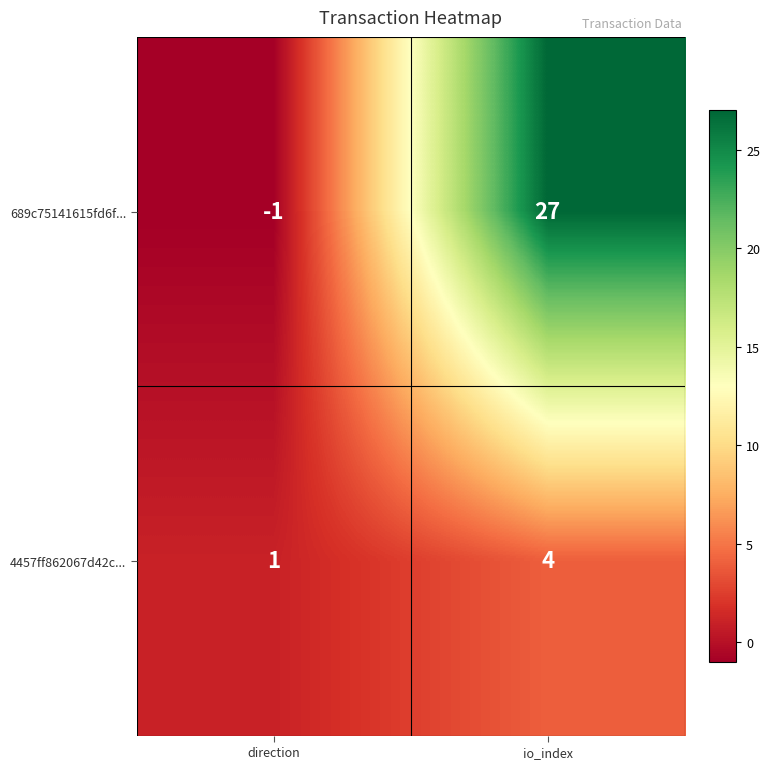

Reading left to right, transcribe all the data shown in this chart.

689c75141615fd6f...: direction=-1	io_index=27
4457ff862067d42c...: direction=1	io_index=4